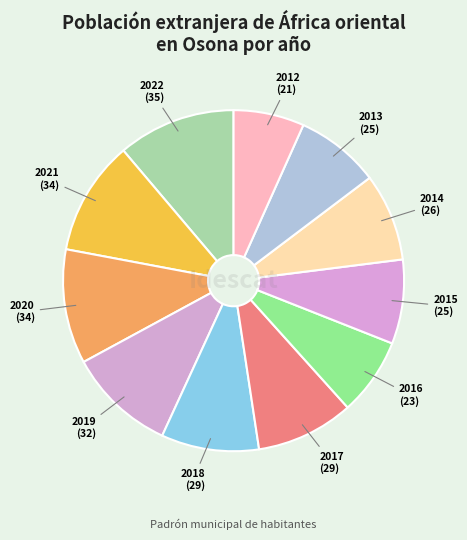

Is there a majority slice in this chart?

No